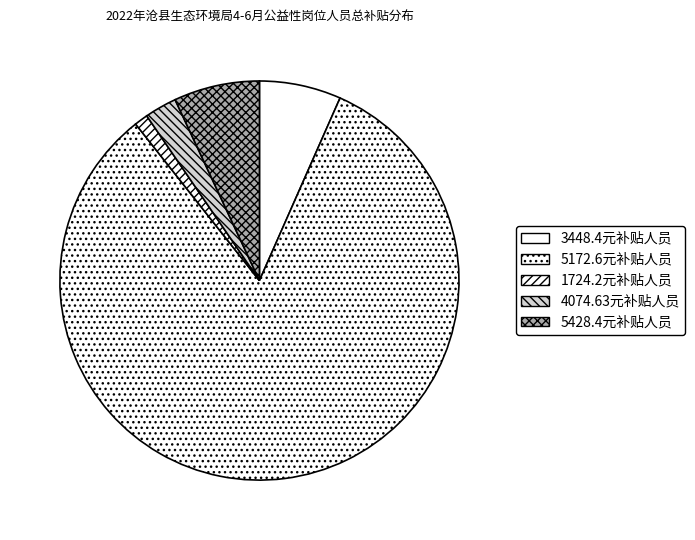

Is there a majority slice in this chart?

Yes